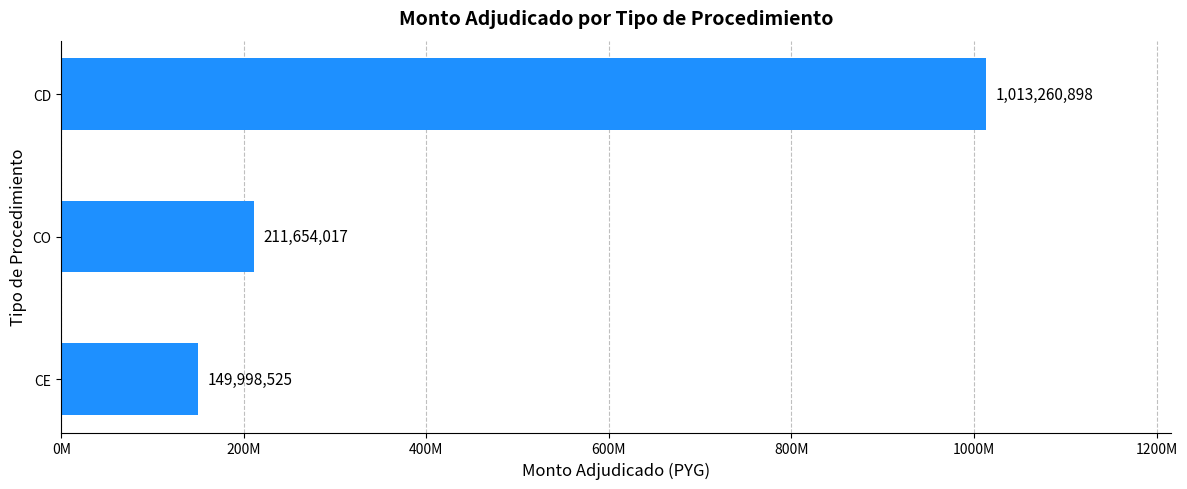

Where is the data nearest to the value 581629711?

CO